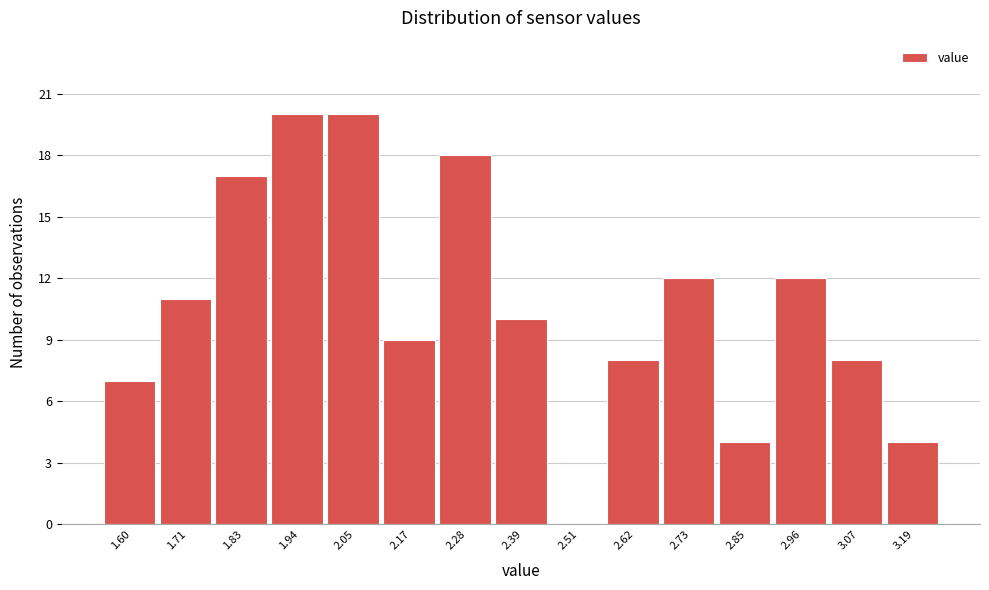

Reading left to right, what are all the values shown in this chart?

1.60=7	1.71=11	1.83=17	1.94=20	2.05=20	2.17=9	2.28=18	2.39=10	2.51=0	2.62=8	2.73=12	2.85=4	2.96=12	3.07=8	3.19=4